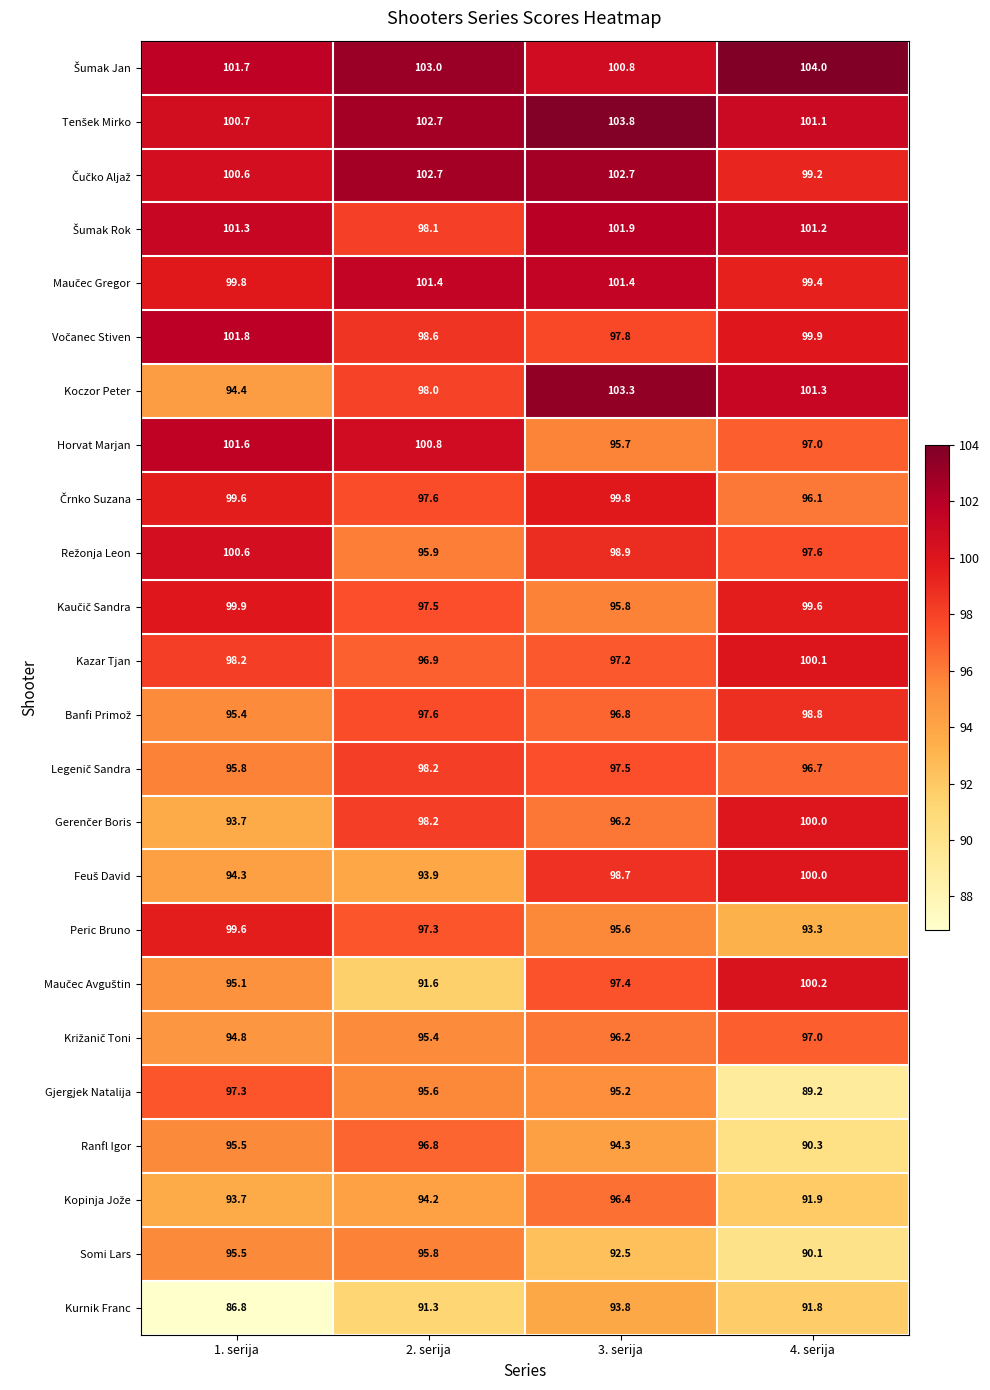

List the labels in order of Koczor Peter value, largest first.

3. serija, 4. serija, 2. serija, 1. serija